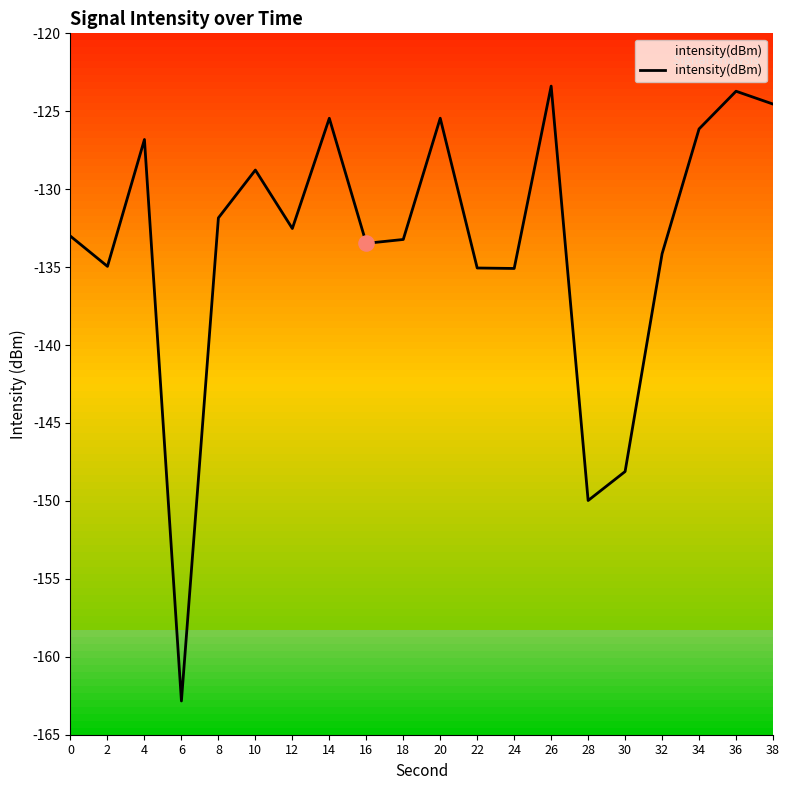

What is the change in value from 20 to 34?

-0.7